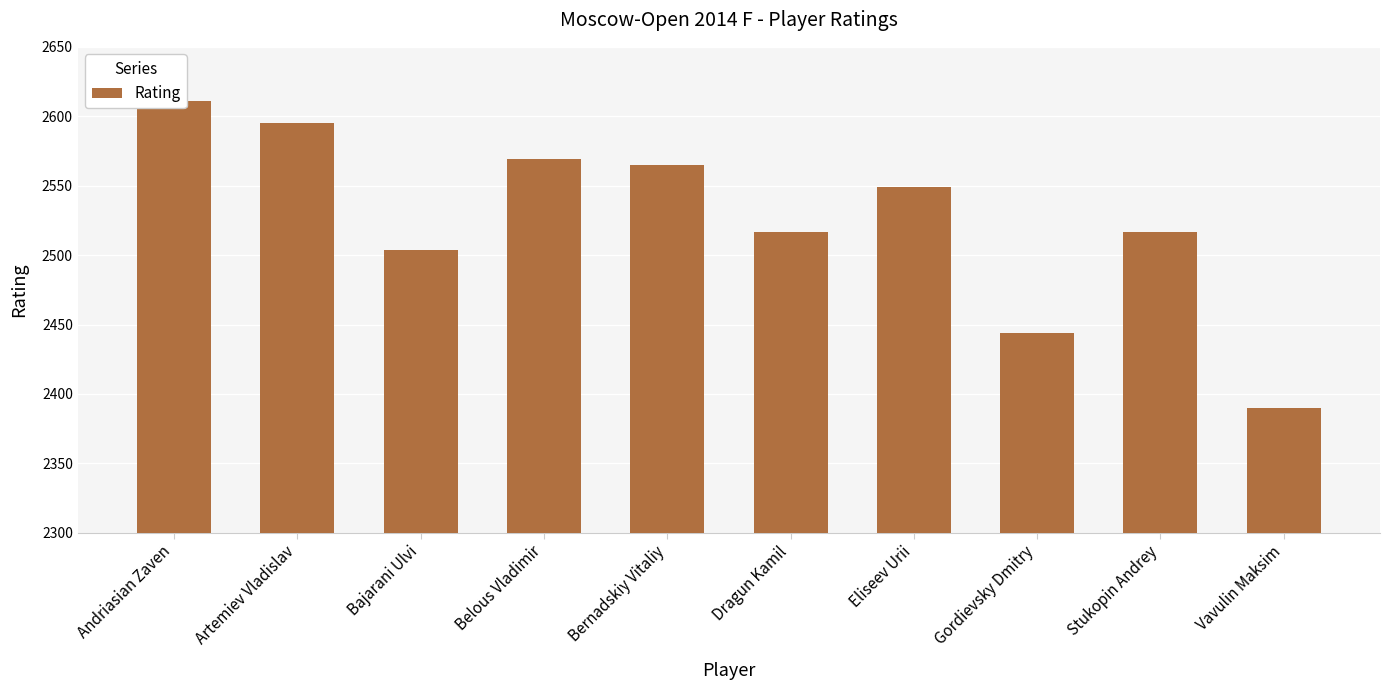

Between Eliseev Urii and Belous Vladimir, which is larger?

Belous Vladimir